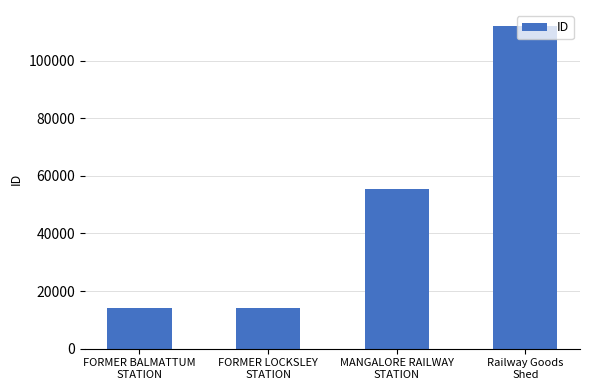

What is the smallest value displayed?

14242